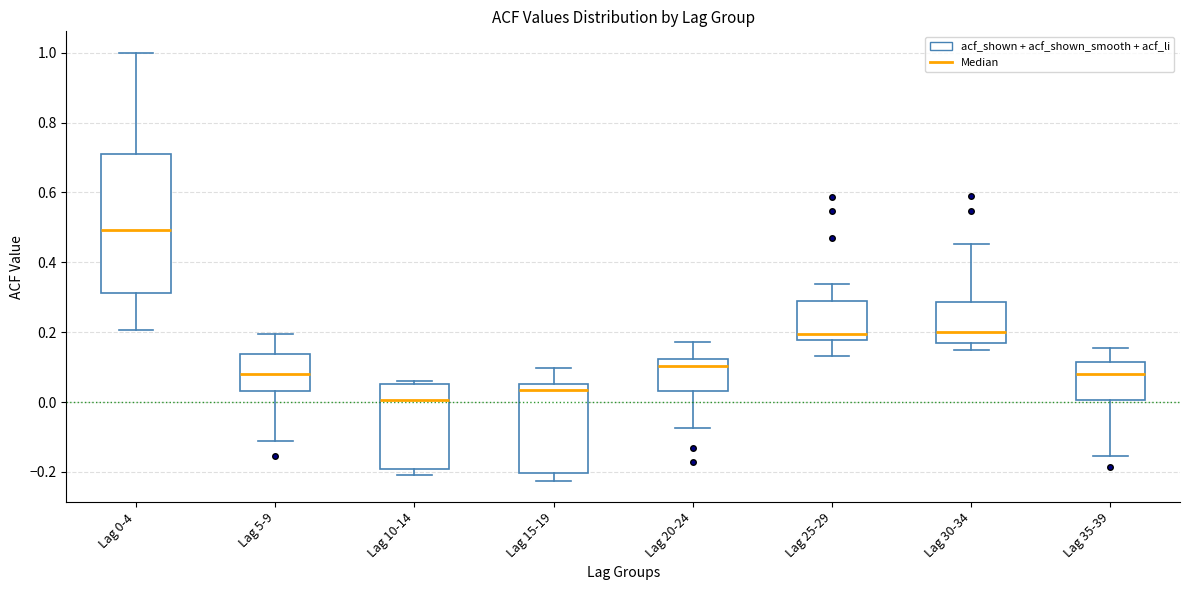

Reading left to right, transcribe this box plot: for each box, give where its median line is, the range the box spans, and where its two whiskers end, as read against the y-axis. The values are not printed on the chart, so give them approximately, as read against the axis.

Lag 0-4: median 0.50, box 0.32 to 0.70, whiskers 0.20 to 1.00
Lag 5-9: median 0.08, box 0.04 to 0.14, whiskers -0.12 to 0.20
Lag 10-14: median 0.00, box -0.20 to 0.06, whiskers -0.20 (just below the box's lower edge) to 0.06 (just above the box's upper edge)
Lag 15-19: median 0.04, box -0.20 to 0.06, whiskers -0.22 to 0.10
Lag 20-24: median 0.10, box 0.04 to 0.12, whiskers -0.08 to 0.18
Lag 25-29: median 0.20, box 0.18 to 0.30, whiskers 0.14 to 0.34
Lag 30-34: median 0.20, box 0.16 to 0.28, whiskers 0.16 (just below the box's lower edge) to 0.46
Lag 35-39: median 0.08, box 0.00 to 0.12, whiskers -0.16 to 0.16